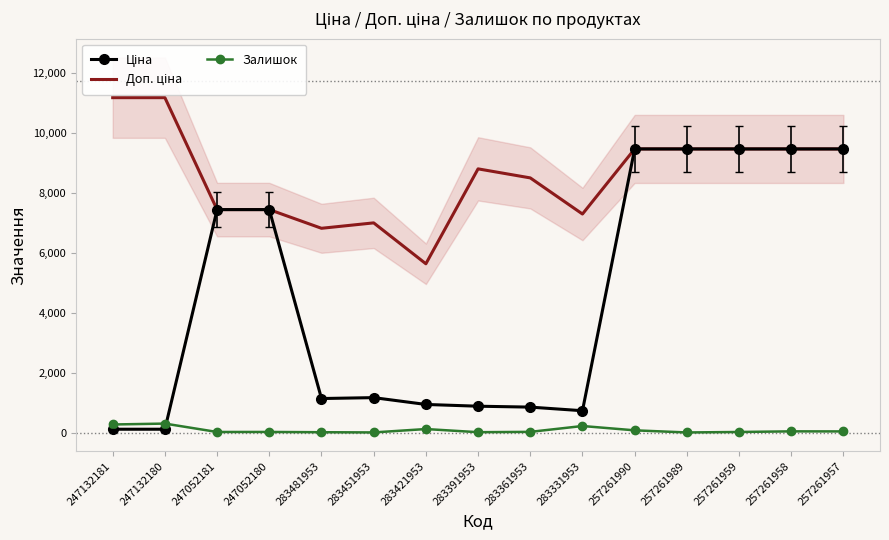

At which label does Доп. ціна first exceed 8794?

247132181